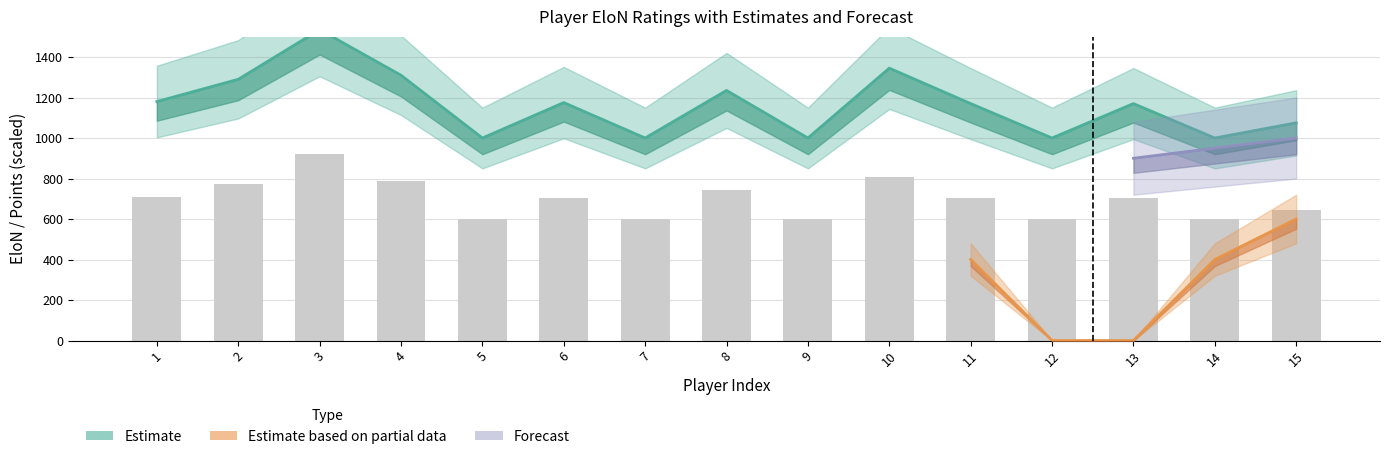

What is the difference between the maximum and minimum values in the EloN series?

535.0